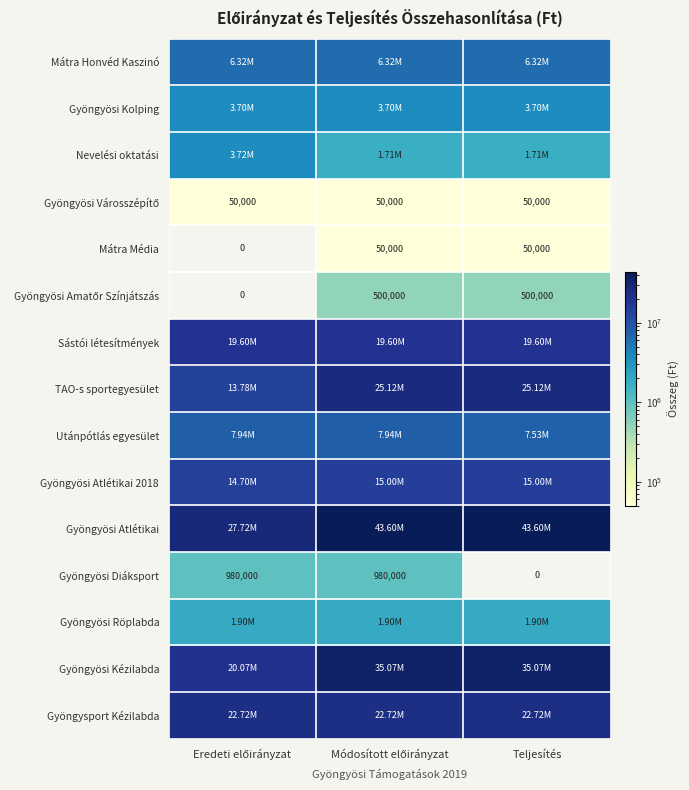

What is the average value of the Gyöngyösi Atlétikai 2018 series?

14900000